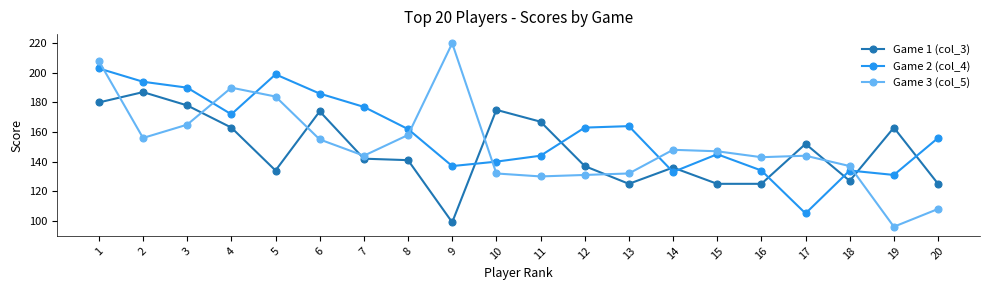

Reading right to left, extract all data points from this chart.

Game 1 (col_3): 20=125	19=163	18=127	17=152	16=125	15=125	14=136	13=125	12=137	11=167	10=175	9=99	8=141	7=142	6=174	5=134	4=163	3=178	2=187	1=180
Game 2 (col_4): 20=156	19=131	18=134	17=105	16=134	15=145	14=133	13=164	12=163	11=144	10=140	9=137	8=162	7=177	6=186	5=199	4=172	3=190	2=194	1=203
Game 3 (col_5): 20=108	19=96	18=137	17=144	16=143	15=147	14=148	13=132	12=131	11=130	10=132	9=220	8=158	7=144	6=155	5=184	4=190	3=165	2=156	1=208